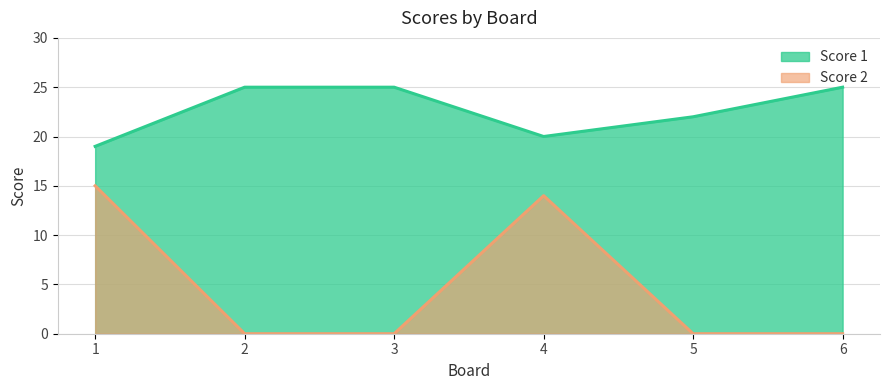

Rank the series by their maximum value, from lowest to highest.

Score 2, Score 1